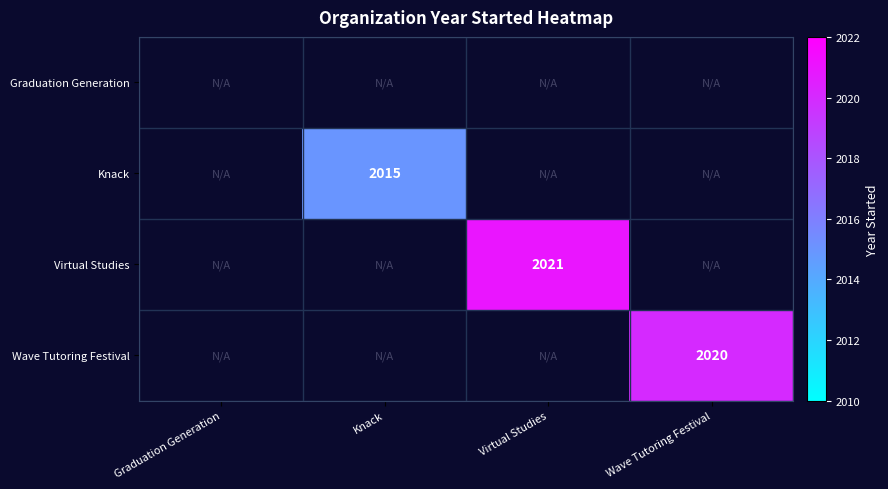

Is it true that Wave Tutoring Festival equals 3328 at Wave Tutoring Festival?

False